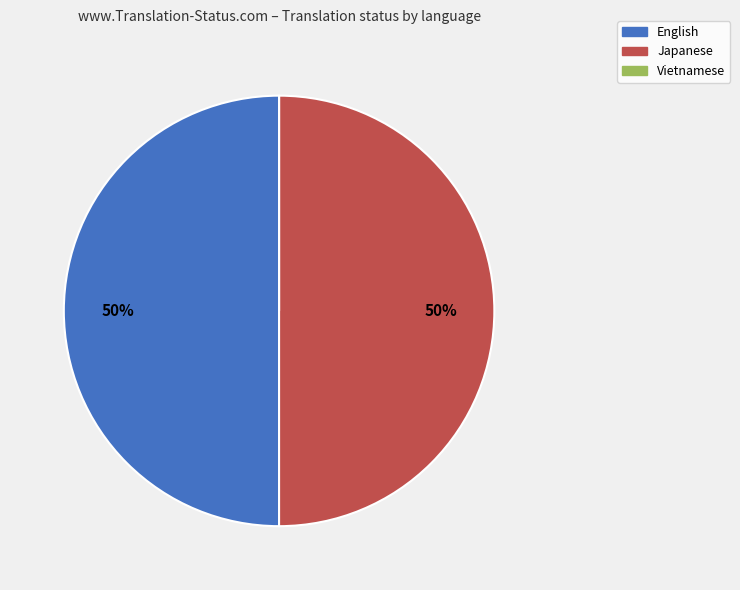

What percentage is the Japanese slice, to the nearest percent?

50%